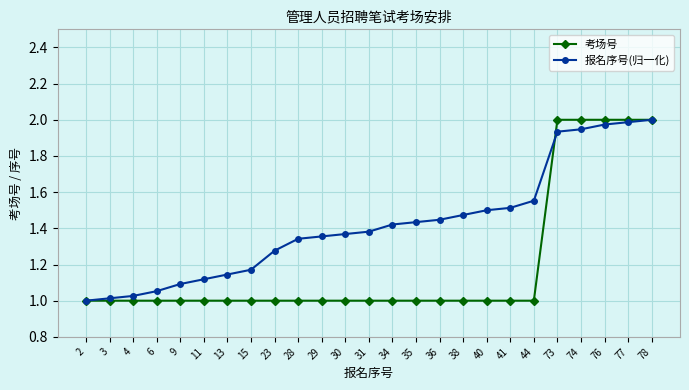

What is the spread (max minus min) of values at 35?

0.4